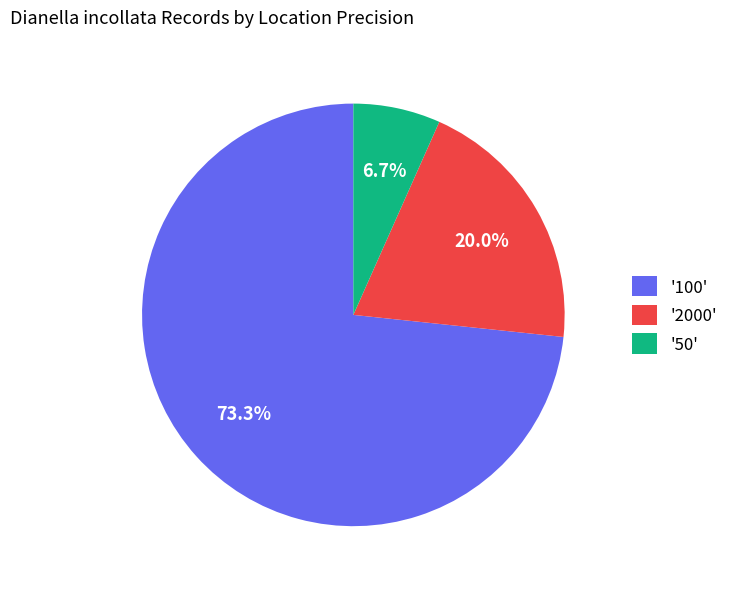

Does '100' represent more than half of the total?

Yes